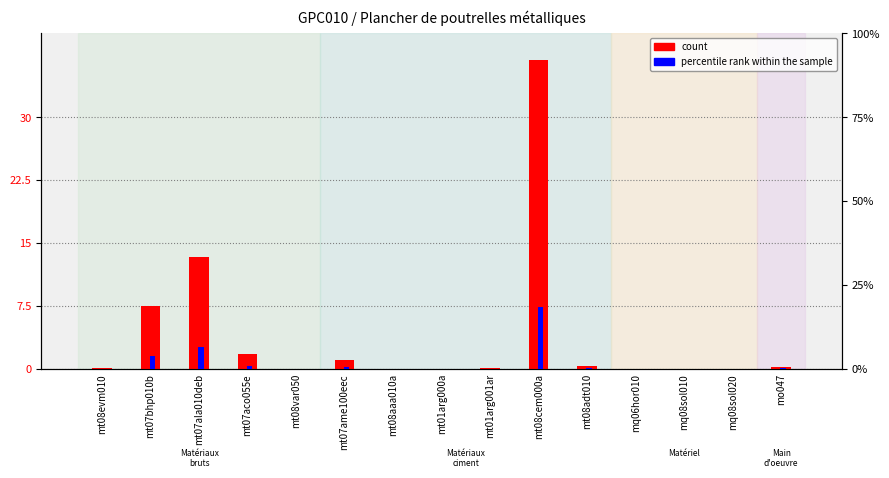

Count the number of categories in the chart.

15